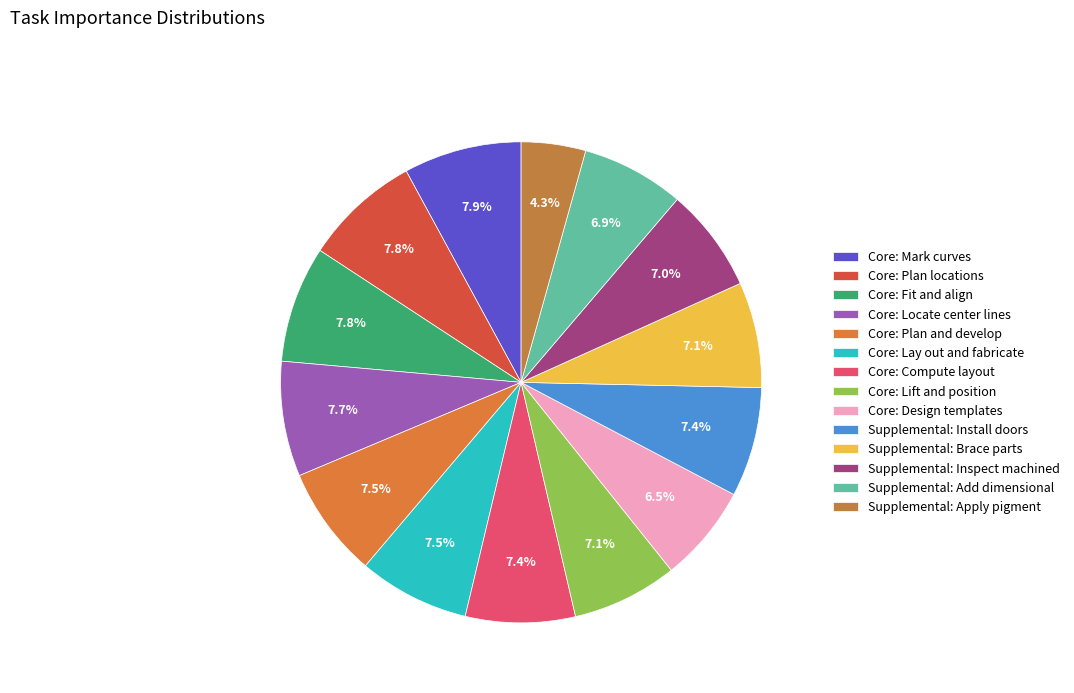

Is there a majority slice in this chart?

No